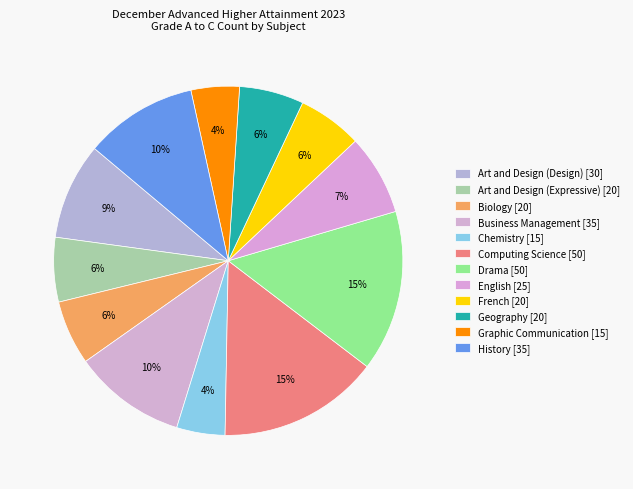

Is Business Management the majority of the pie?

No